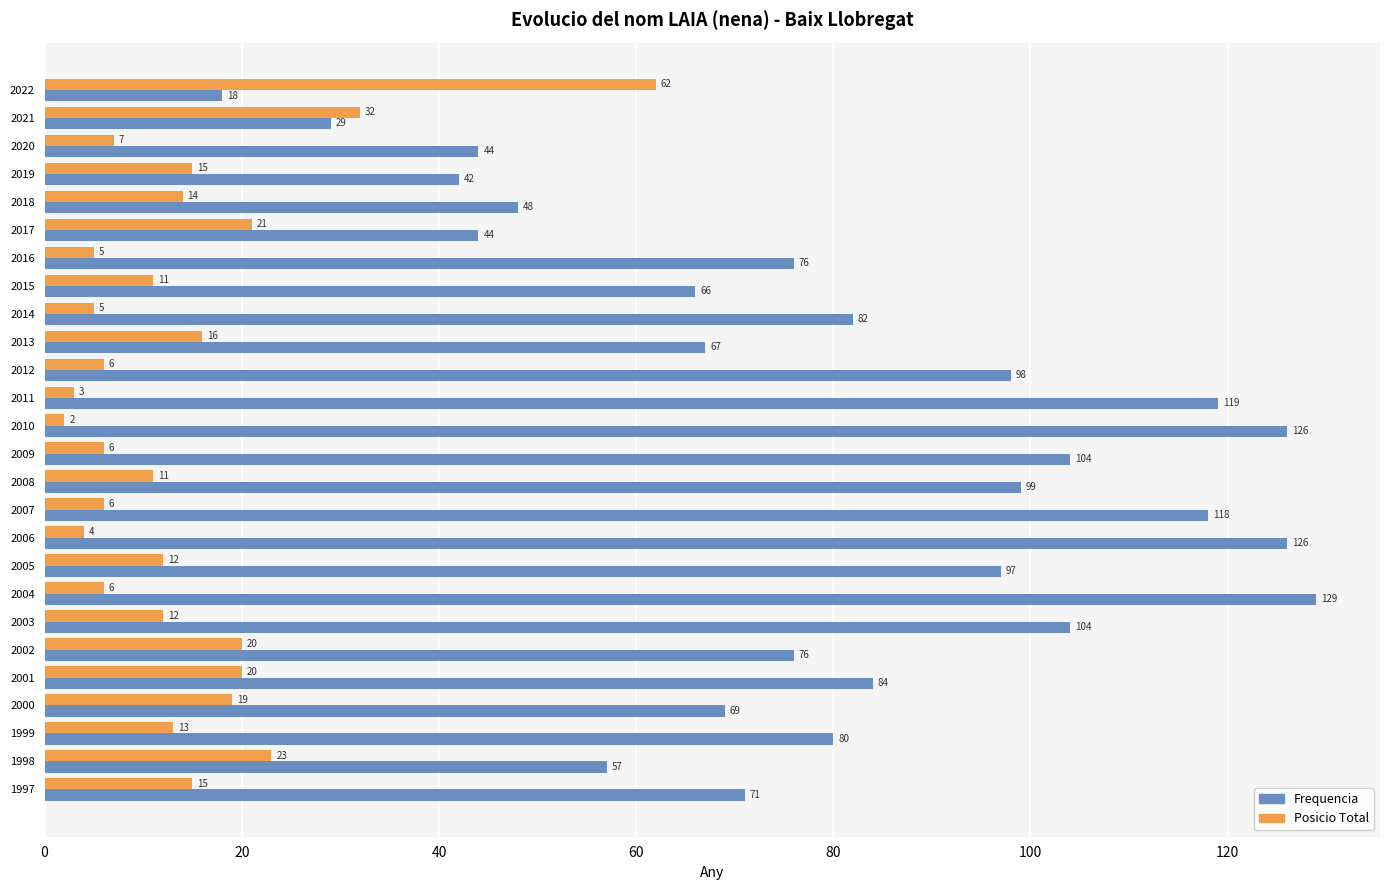

What is the sum of all Posicio Total values?

366